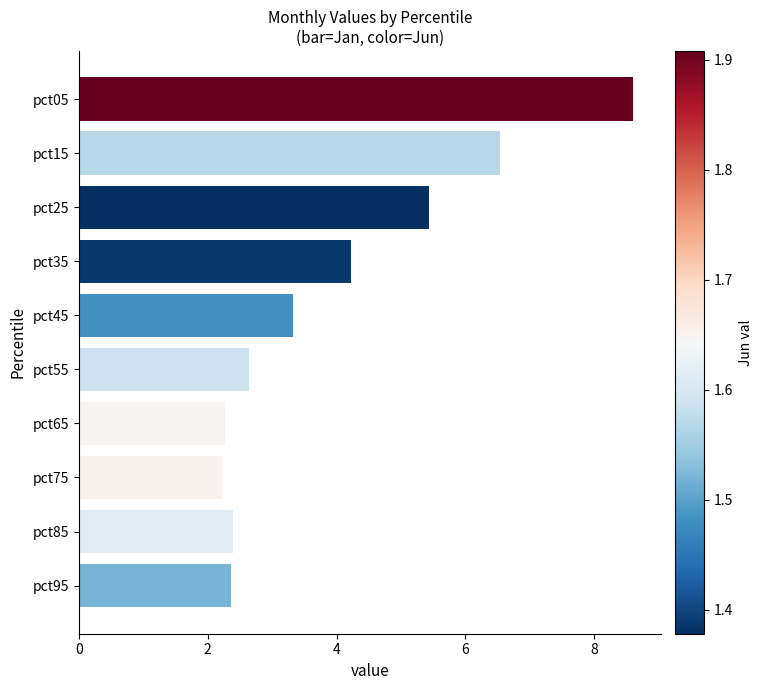

What is the ratio of the value at pct45 to the value at pct25?

0.6